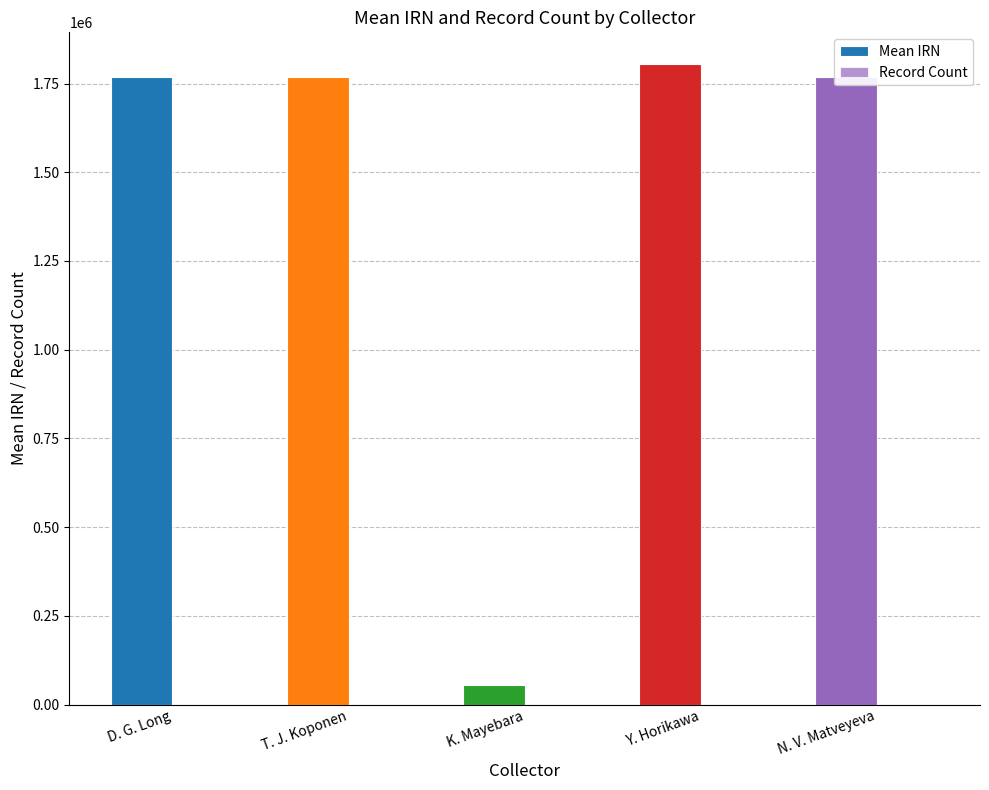

Are the bars horizontal?

No